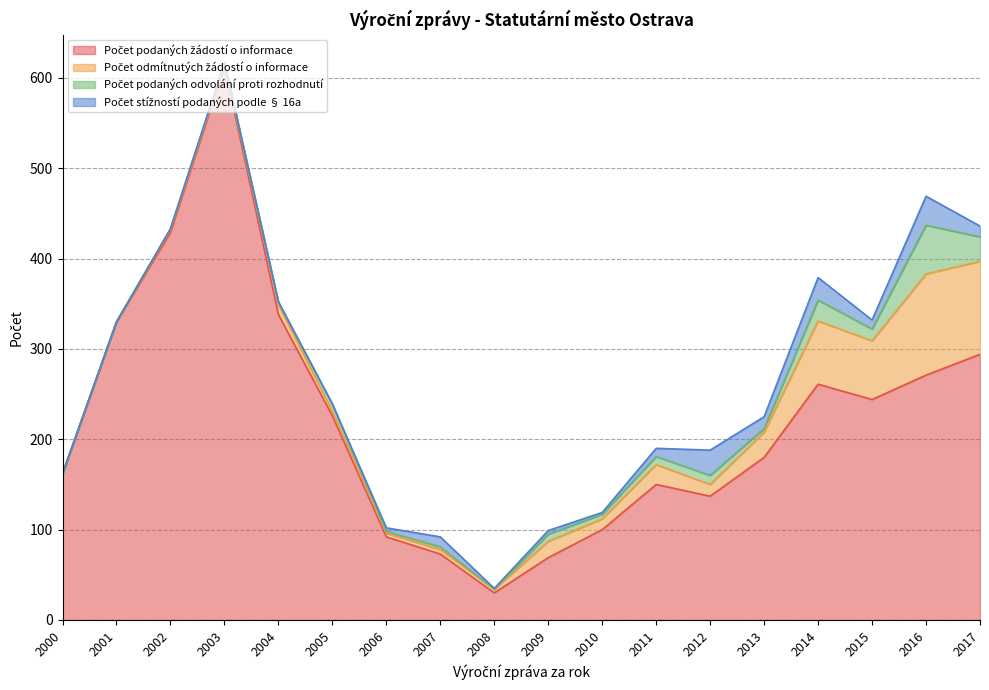

Reading right to left, what are all the values shown in this chart?

Počet podaných žádostí o informace: 294	271	244	261	180	137	150	100	69	30	73	92	226	338	613	429	330	162
Počet odmítnutých žádostí o informace: 103	112	65	70	28	13	22	12	18	4	5	4	5	11	2	3	0	0
Počet podaných odvolání proti rozhodnutí: 27	54	13	23	4	10	9	5	8	0	3	2	8	3	2	1	0	0
Počet stížností podaných podle § 16a: 12	32	10	25	13	28	9	2	4	1	11	4	0	0	0	0	0	0